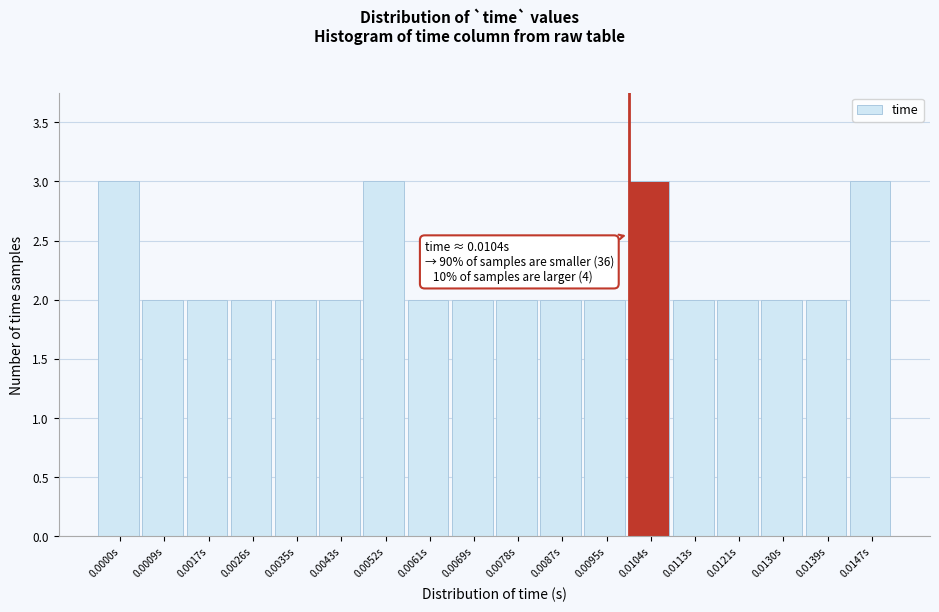

Reading left to right, transcribe all the data shown in this chart.

0.0000s=3	0.0009s=2	0.0017s=2	0.0026s=2	0.0035s=2	0.0043s=2	0.0052s=3	0.0061s=2	0.0069s=2	0.0078s=2	0.0087s=2	0.0095s=2	0.0104s=3	0.0113s=2	0.0121s=2	0.0130s=2	0.0139s=2	0.0147s=3